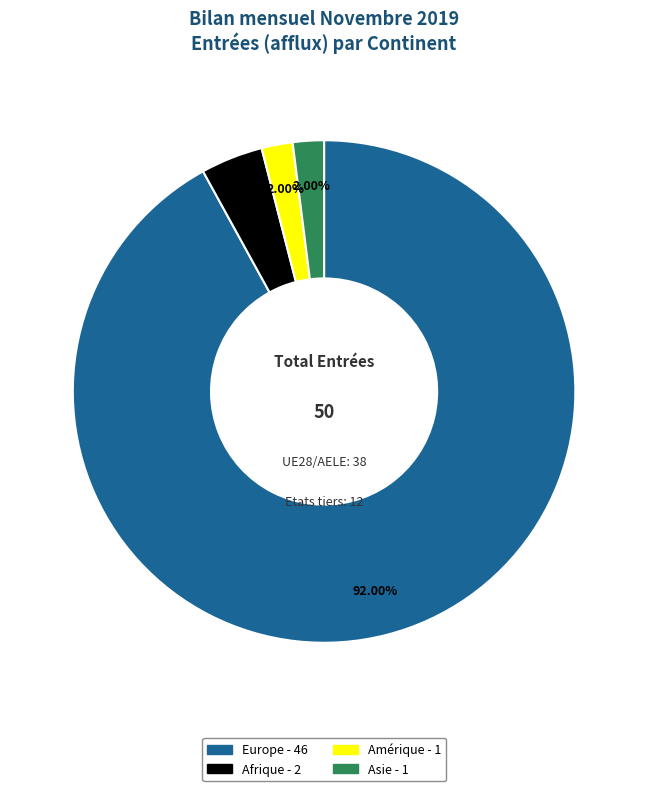

Does any single category account for the majority?

Yes